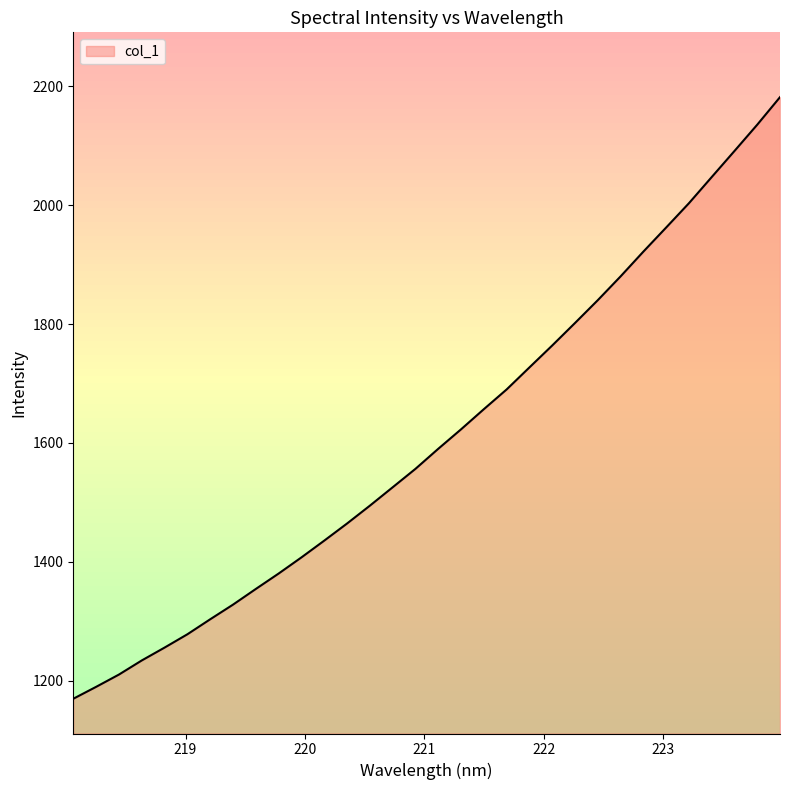

What is the label of the 22nd point from the left?

222.0721